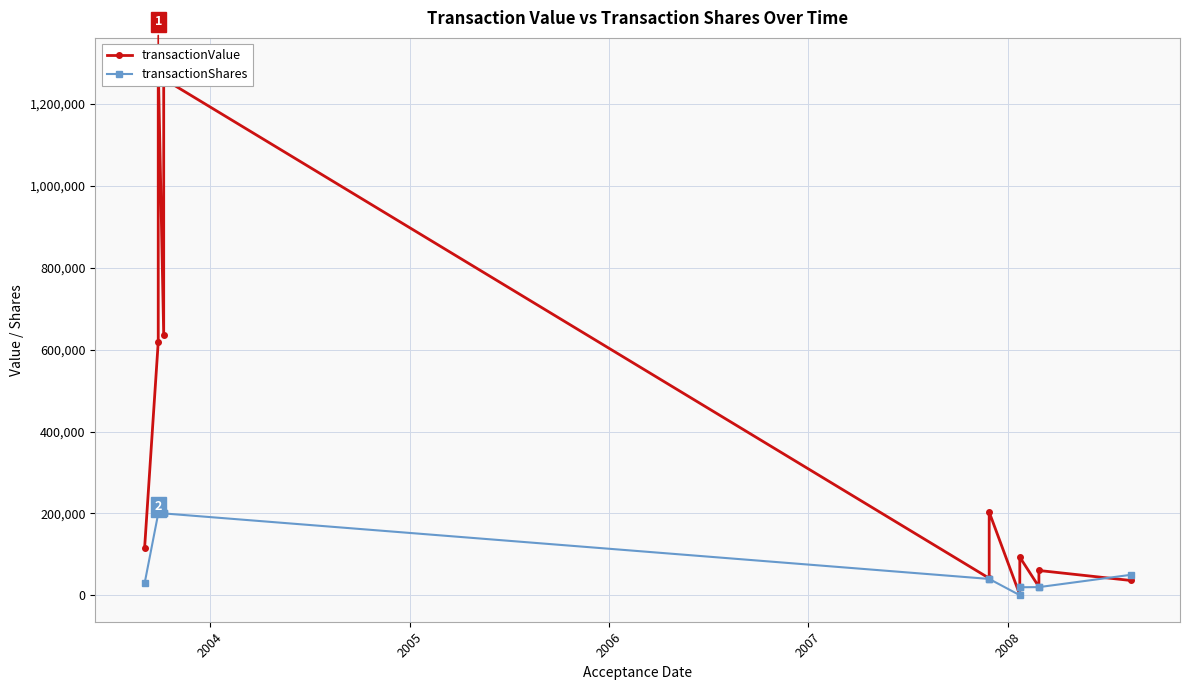

Does the chart display data point markers on the line(s)?

Yes